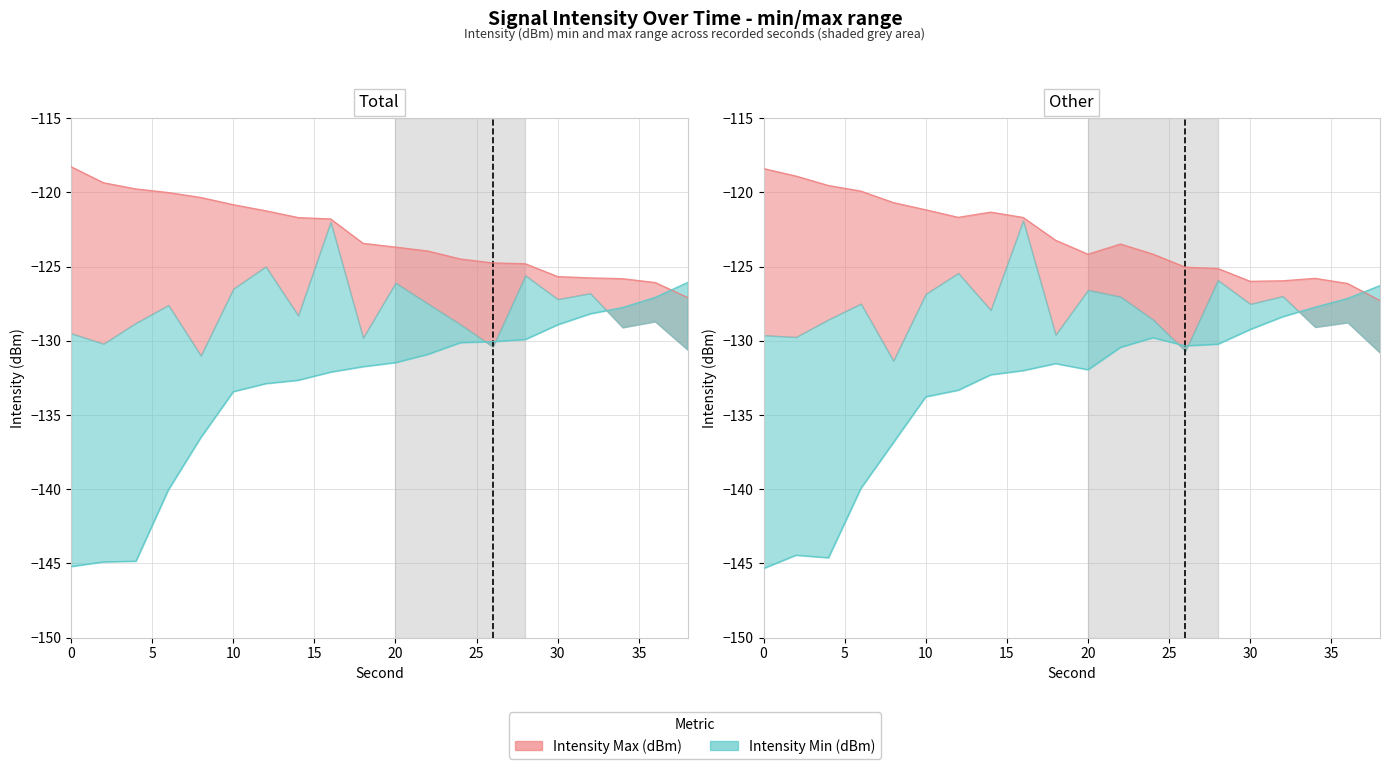

Where is intensity_max nearest to the value -122?

16